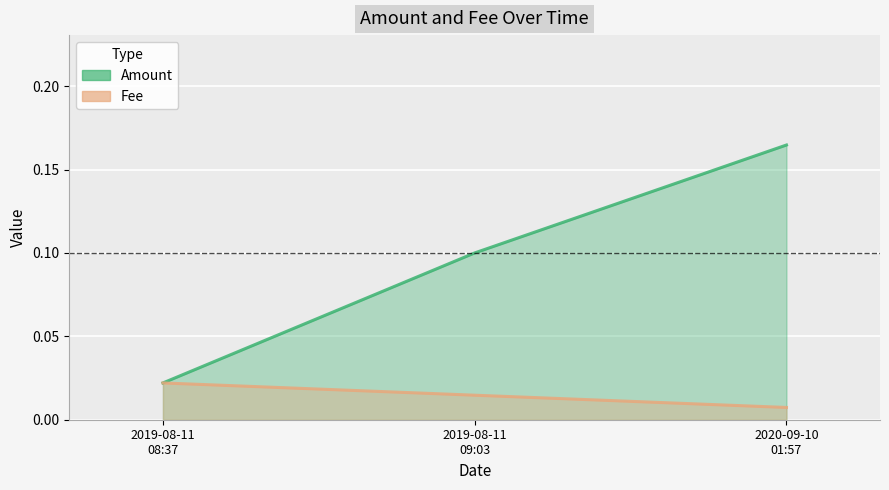

Reading left to right, list all the values displayed in this chart.

Amount: 0.0	0.1	0.2
Fee: 0.0	0.0	0.0